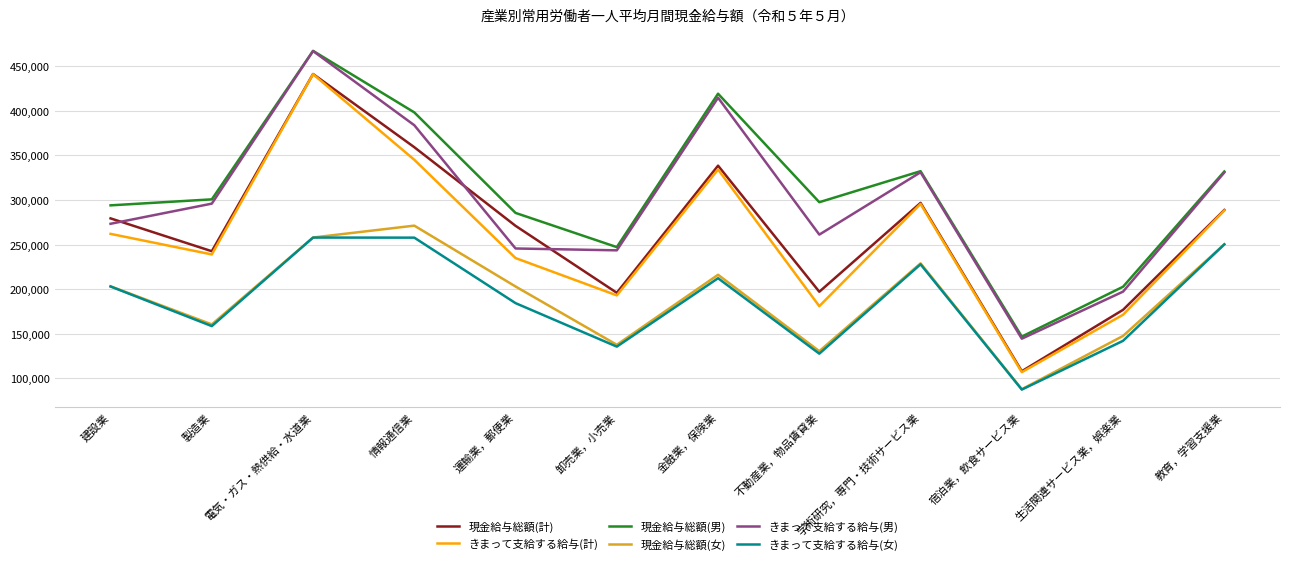

Is it true that 現金給与総額(計) equals 197209 at 不動産業，物品賃貸業?

True